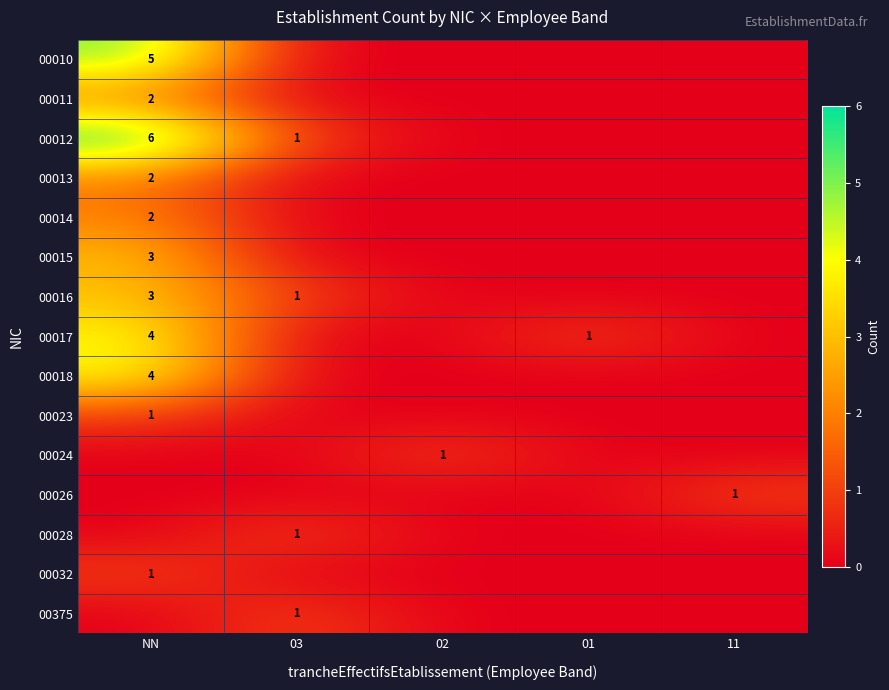

The 00013 series shows 2 at NN. True or false?

True